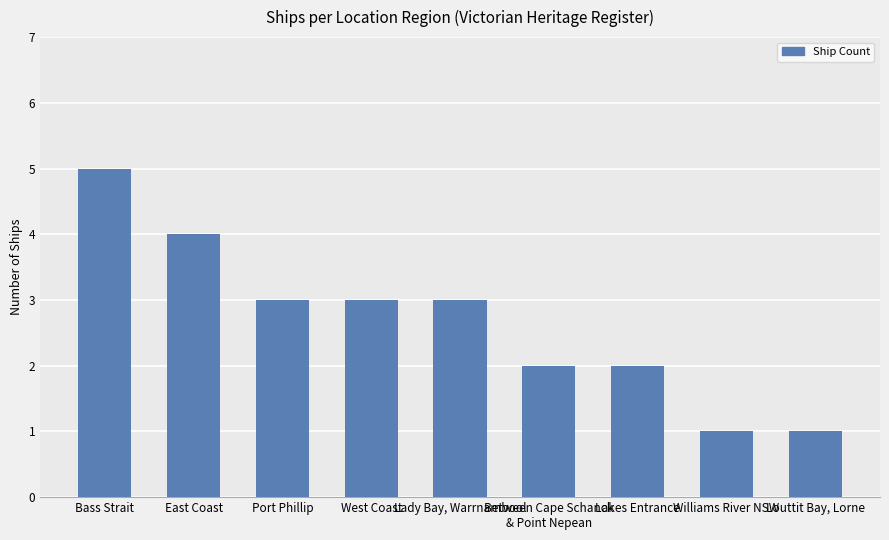

What is the average value?

3